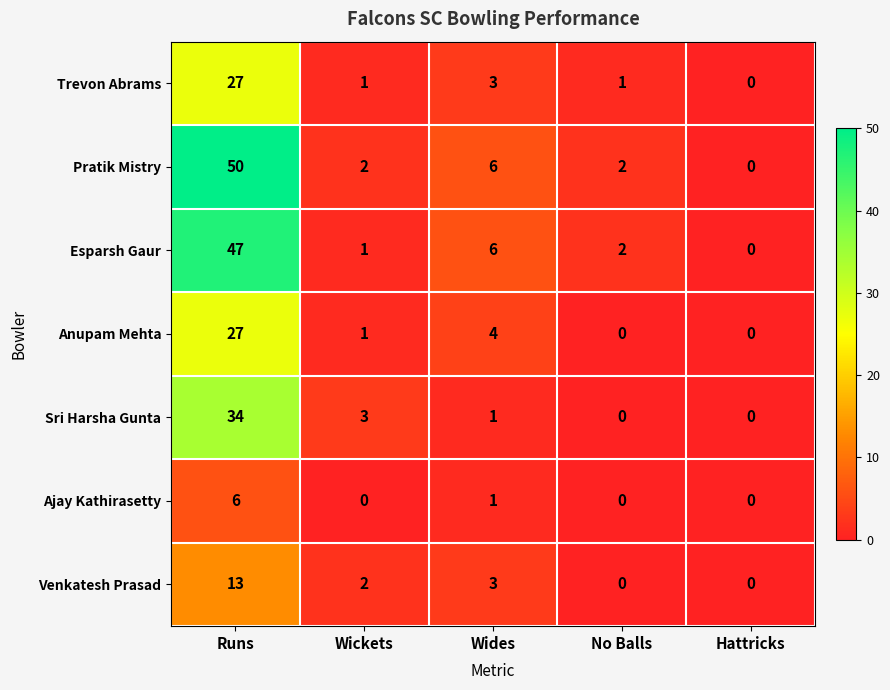

True or false: Anupam Mehta has a value of 0 at Wickets.

False